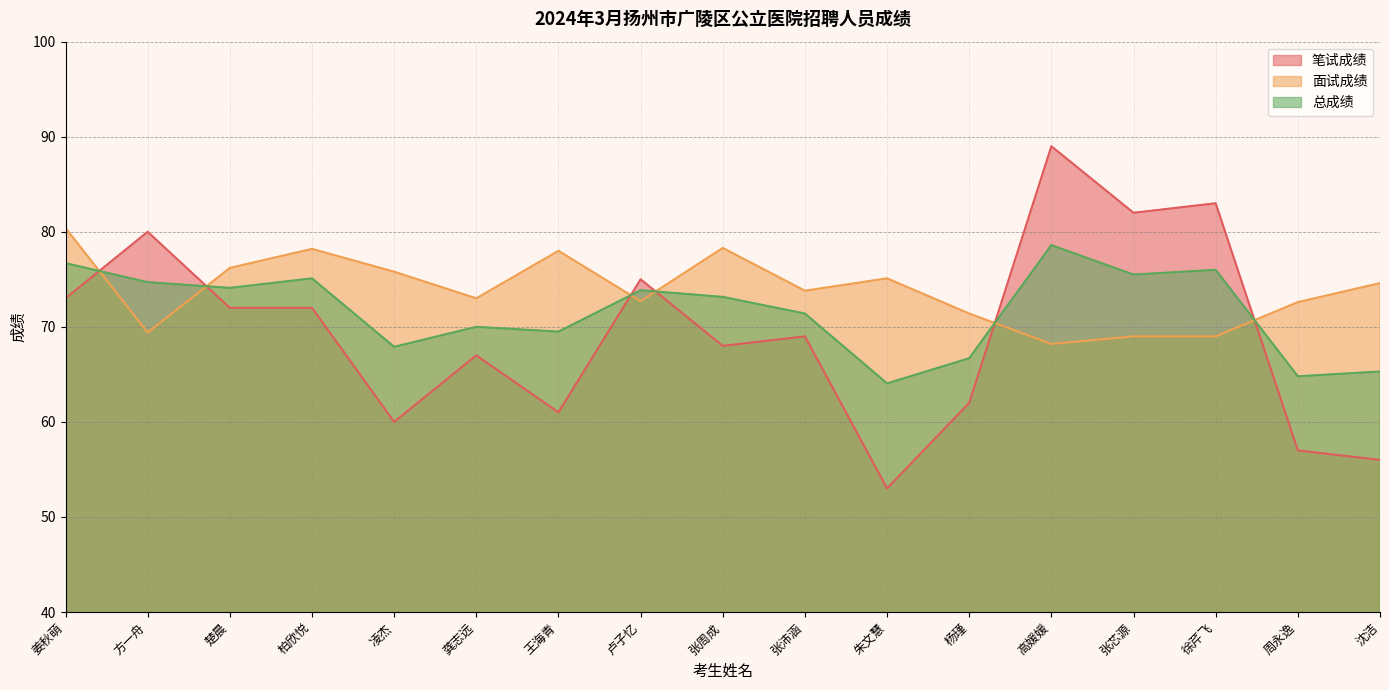

What is the sum of all 笔试成绩 values?

1179.0